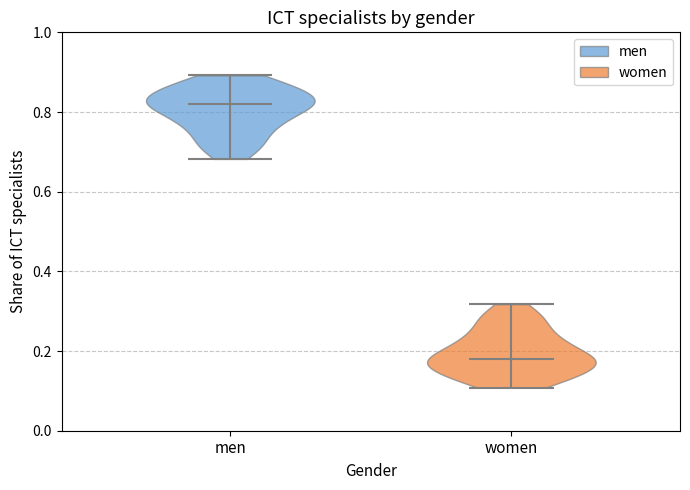

Which violin has the highest median line?

men